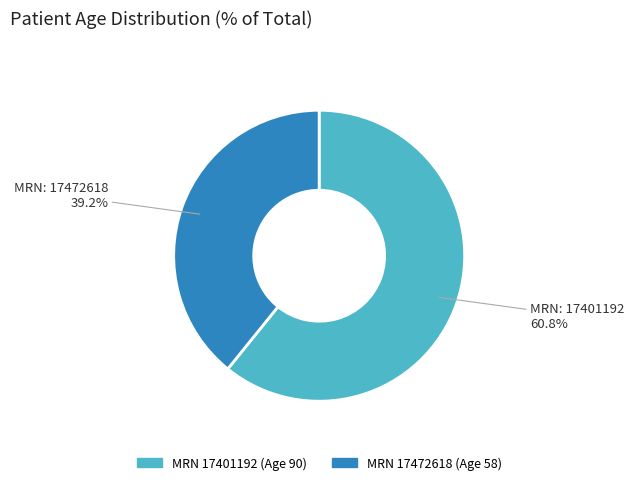

Is there a majority slice in this chart?

Yes